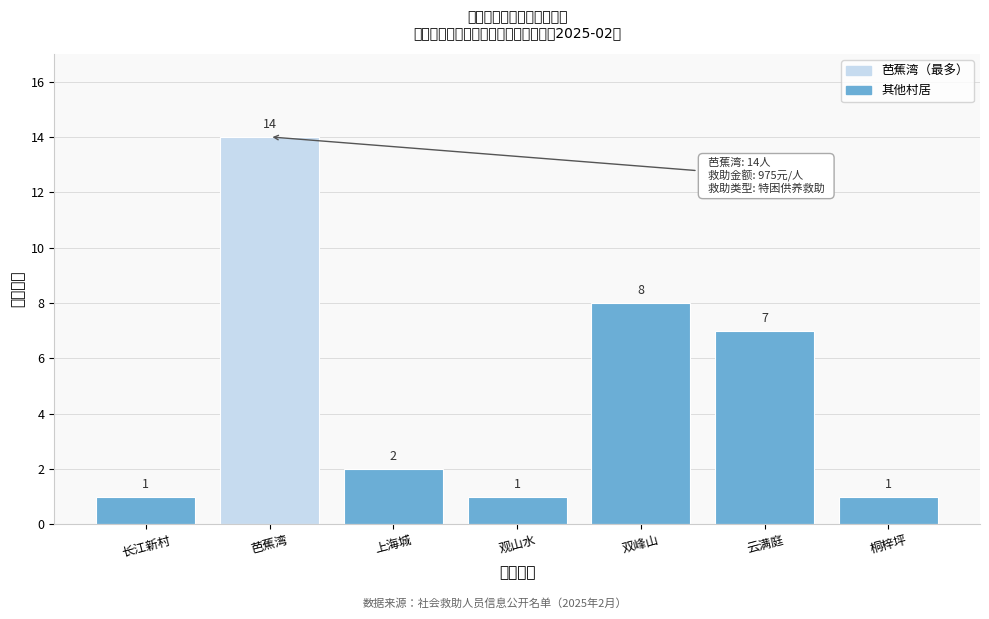

Reading left to right, extract all data points from this chart.

长江新村=1	芭蕉湾=14	上海城=2	观山水=1	双峰山=8	云满庭=7	桐梓坪=1